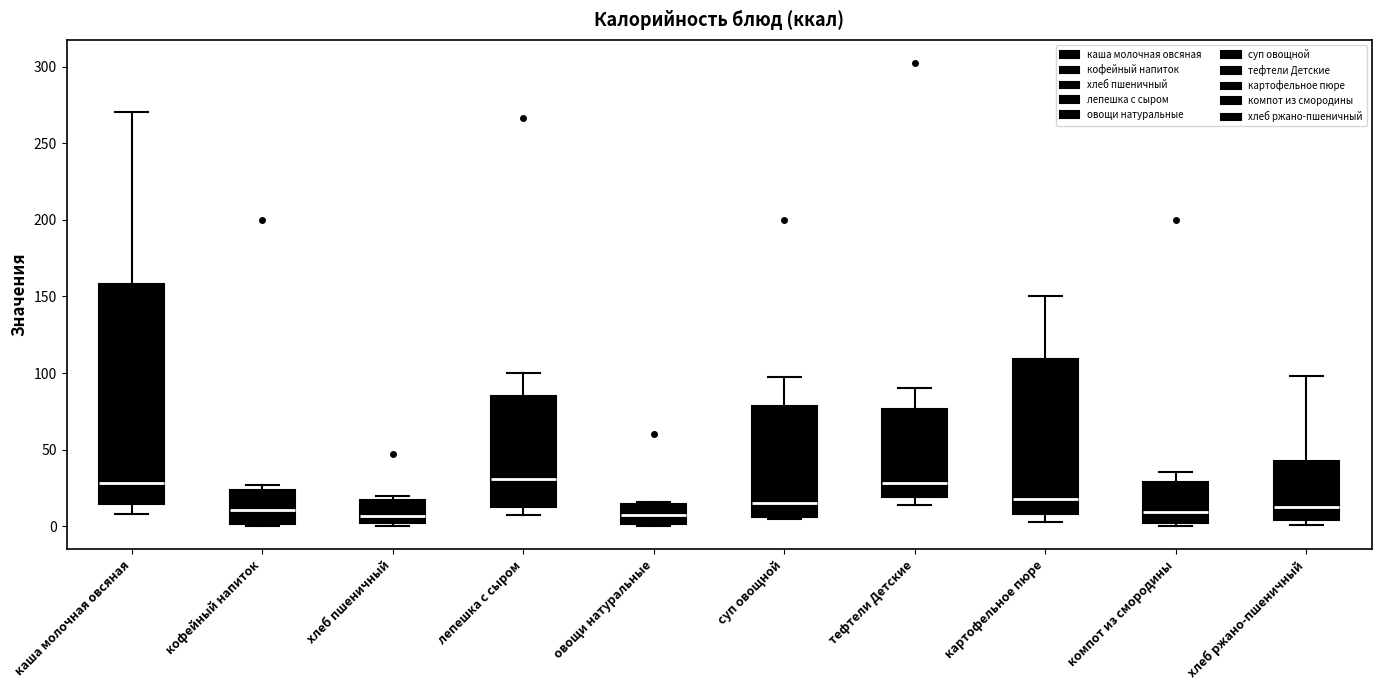

Comparing the boxes themselves (not the whiskers), which one is the tallest?

каша молочная овсяная